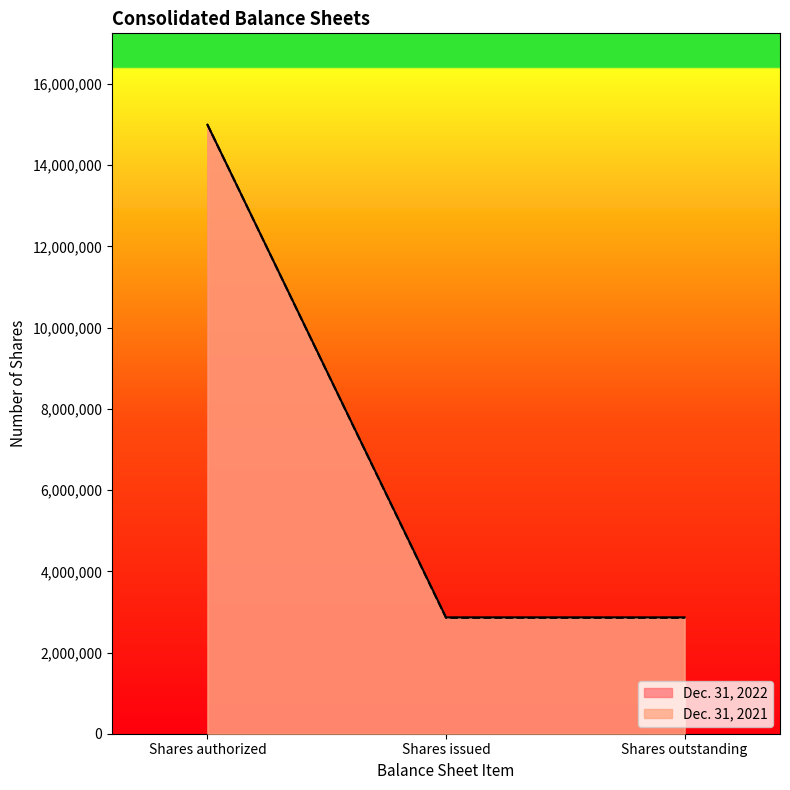

How many lines are shown in the chart?

2